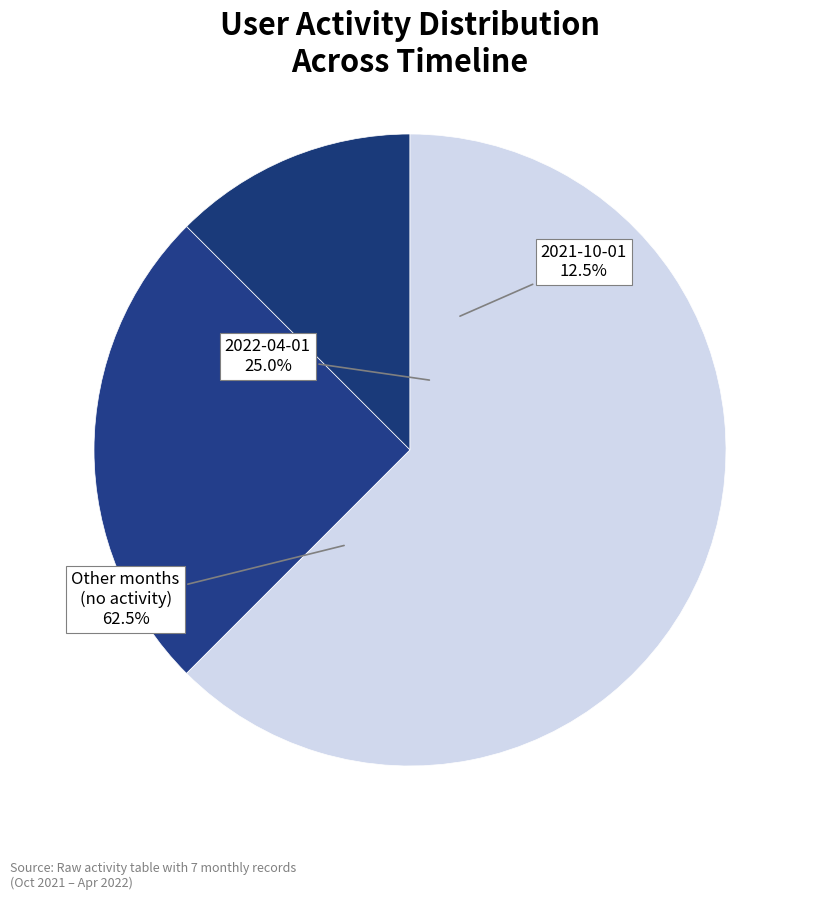

How many segments does this pie chart have?

2